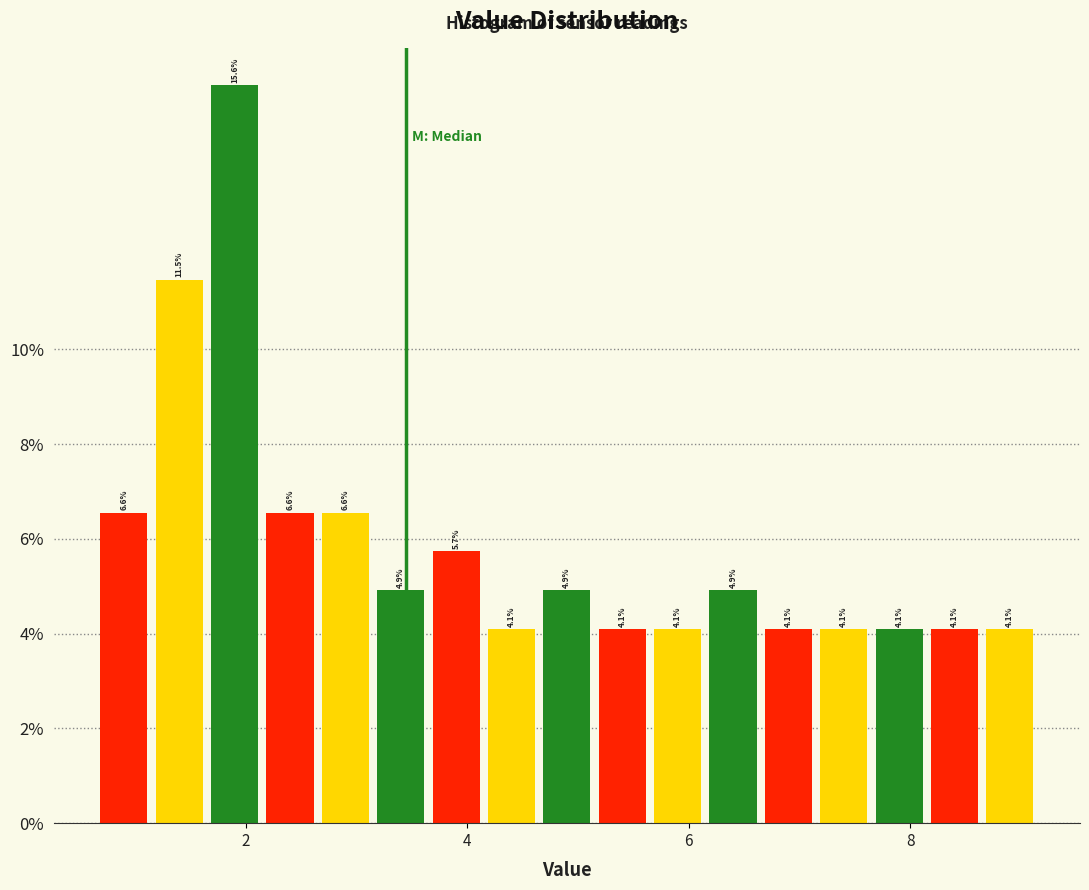

Around what value on the x-axis is the tallest bar? Give the approximate position of its centre, as read against the axis.

2.0